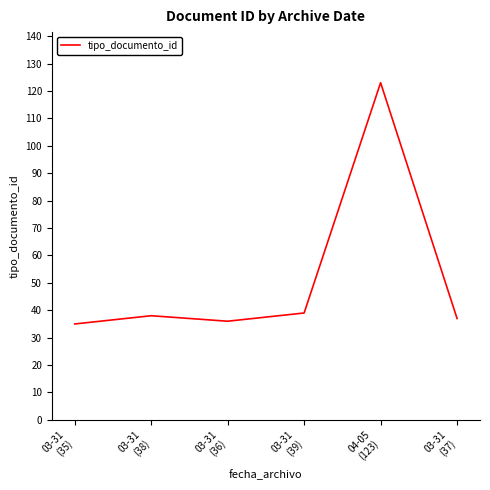

True or false: there are more than 2 points higher than both neighbors.

False